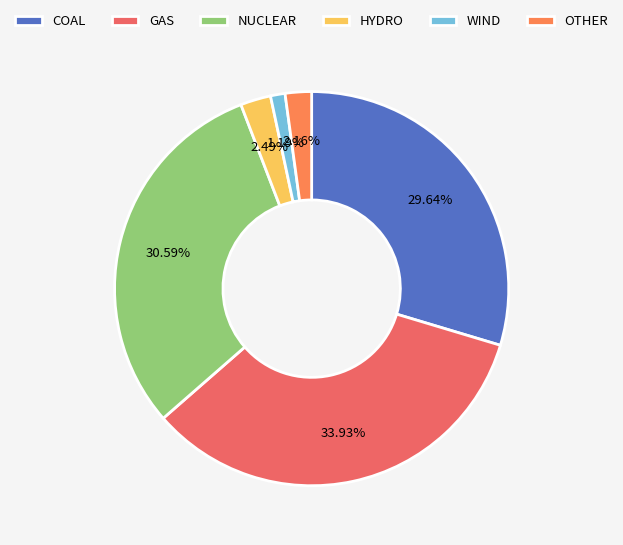

Does COAL account for over 50% of the chart?

No